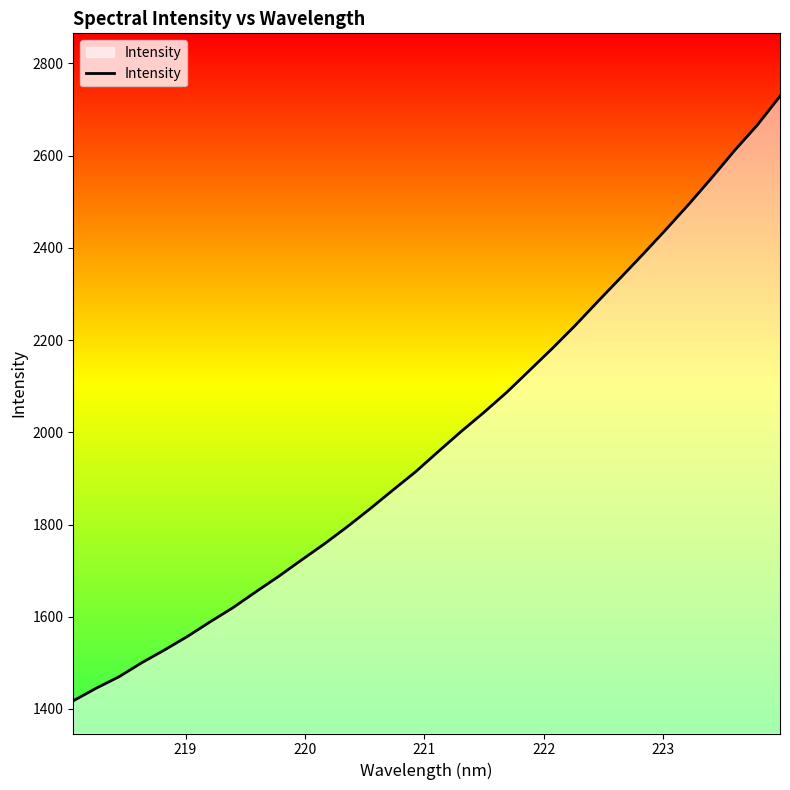

What is the difference between the maximum and minimum values?

1311.2